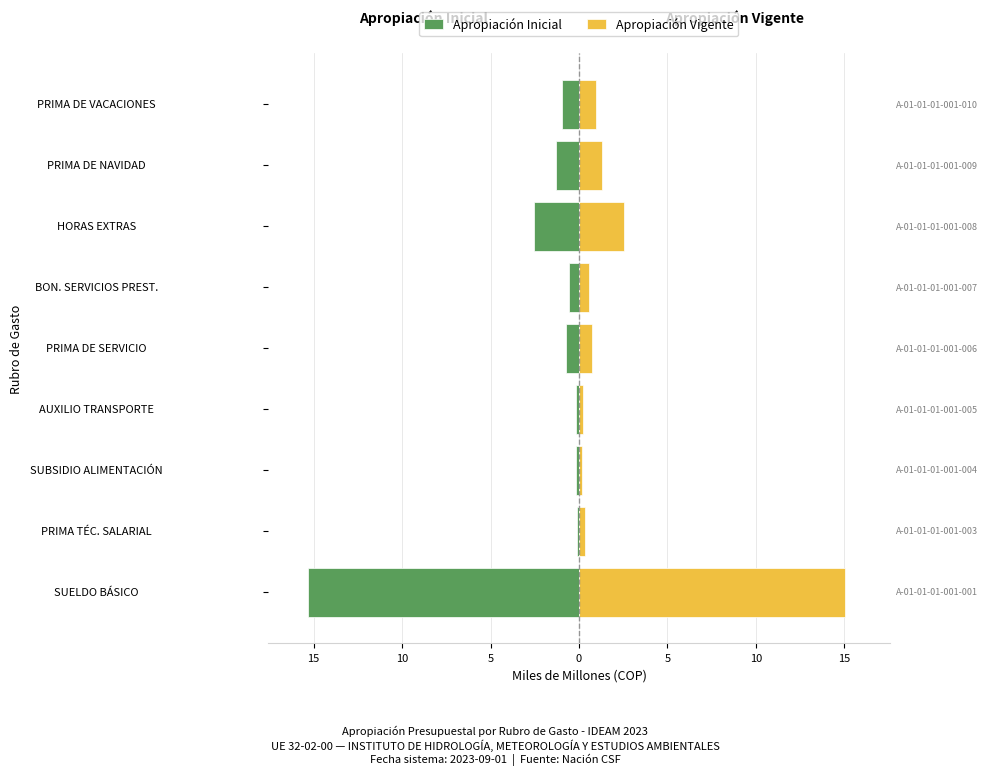

At PRIMA TÉC. SALARIAL, list the series in order from largest to smallest.

Apropiación Vigente, Apropiación Inicial